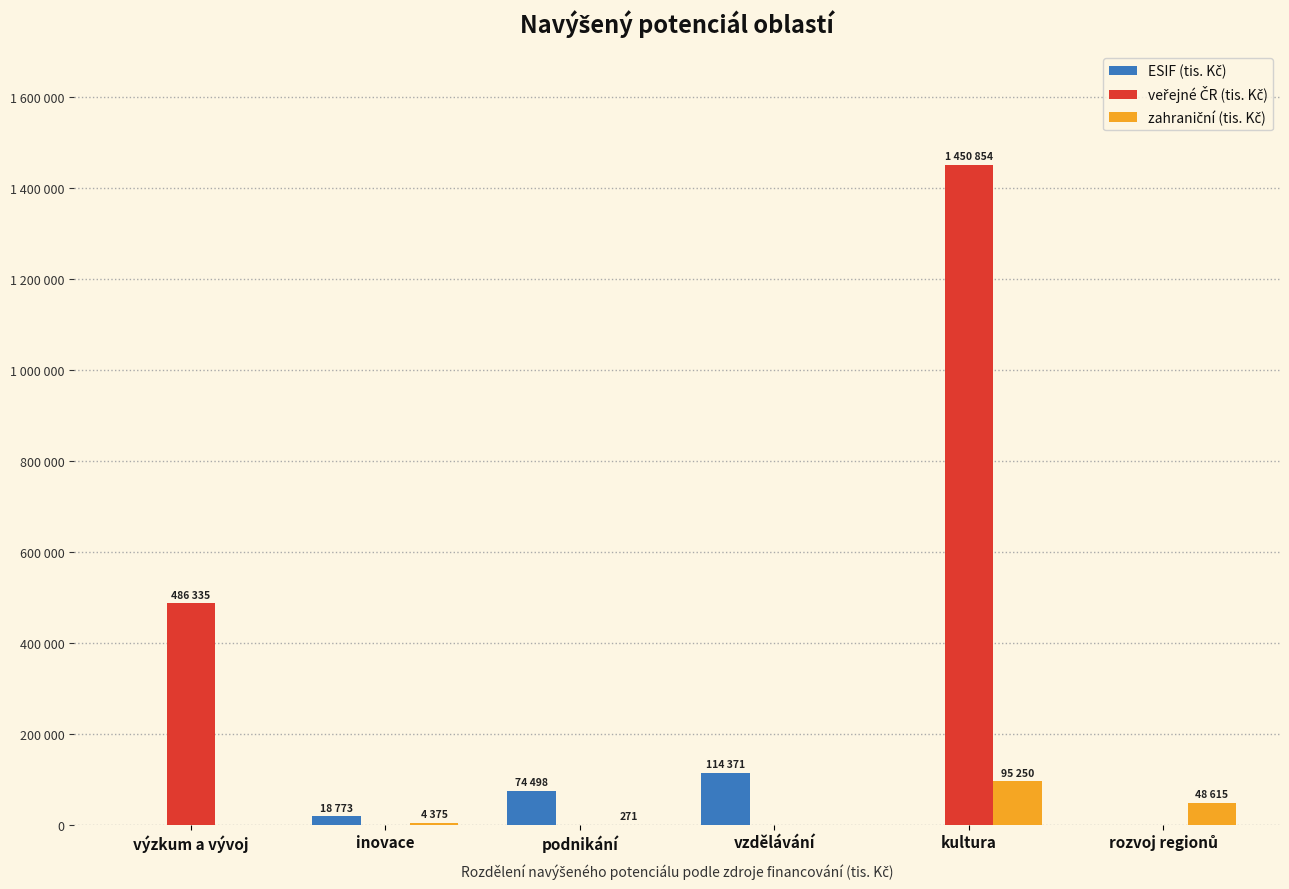

Reading left to right, transcribe all the data shown in this chart.

ESIF (tis. Kč): výzkum a vývoj=0.0	inovace=18773.0	podnikání=74498.0	vzdělávání=114371.0	kultura=0.0	rozvoj regionů=0.0
veřejné ČR (tis. Kč): výzkum a vývoj=486335.0	inovace=0.0	podnikání=0.0	vzdělávání=0.0	kultura=1450854.0	rozvoj regionů=0.0
zahraniční (tis. Kč): výzkum a vývoj=0.0	inovace=4375.0	podnikání=271.2	vzdělávání=0.0	kultura=95250.0	rozvoj regionů=48615.0